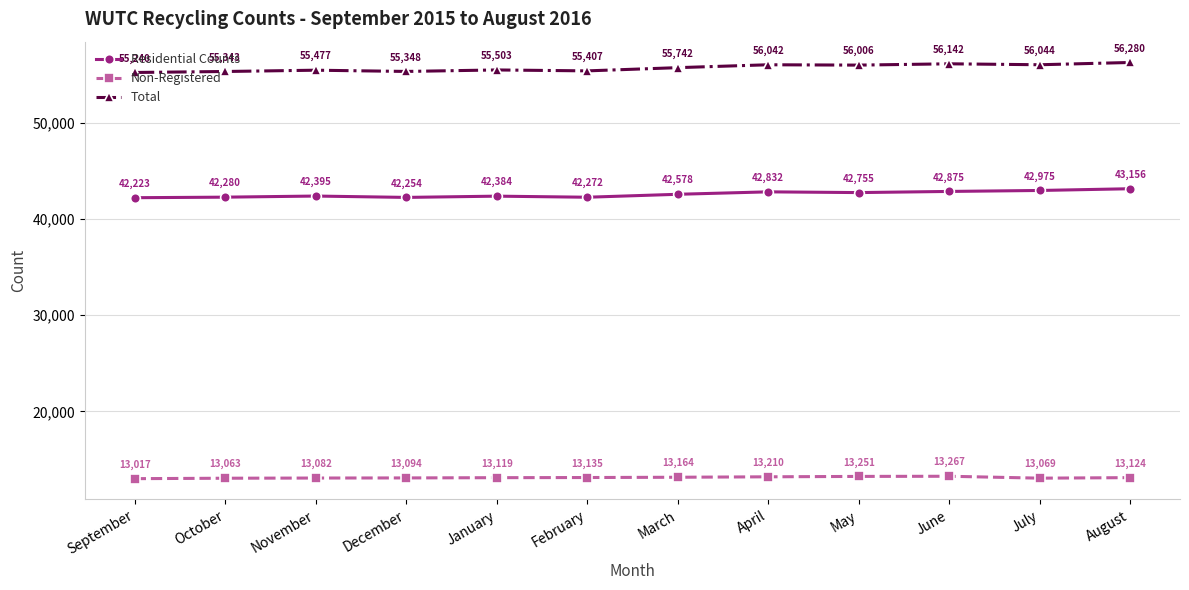

Is the value of Non-Registered at November greater than the value of Residential Counts at September?

No